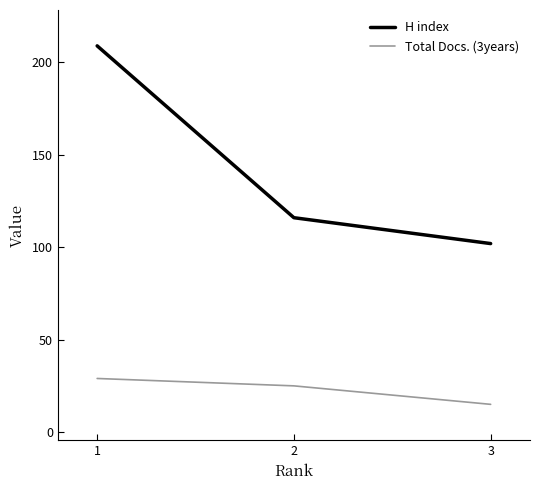

Rank the series by their average value, from highest to lowest.

H index, Total Docs. (3years)